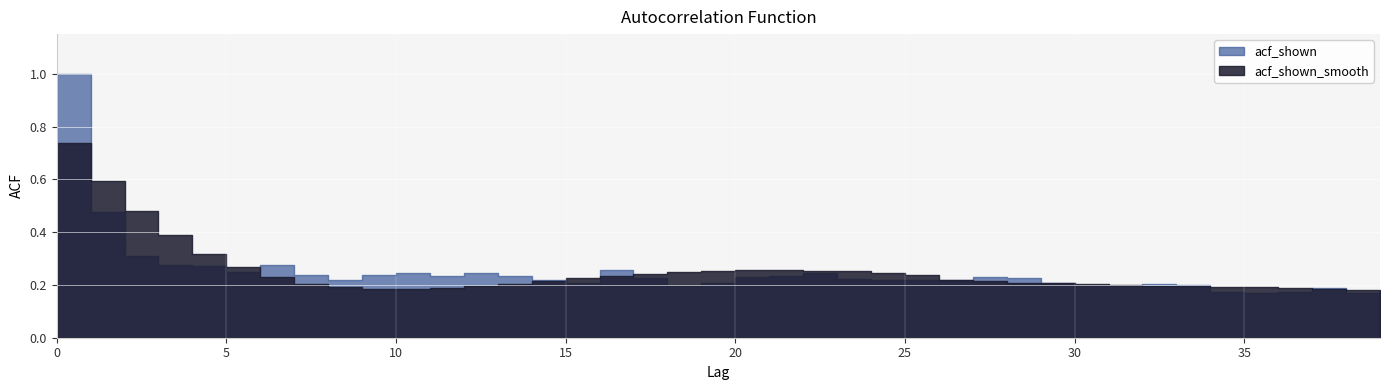

What is the difference between the maximum and minimum values in the acf_shown series?

0.8